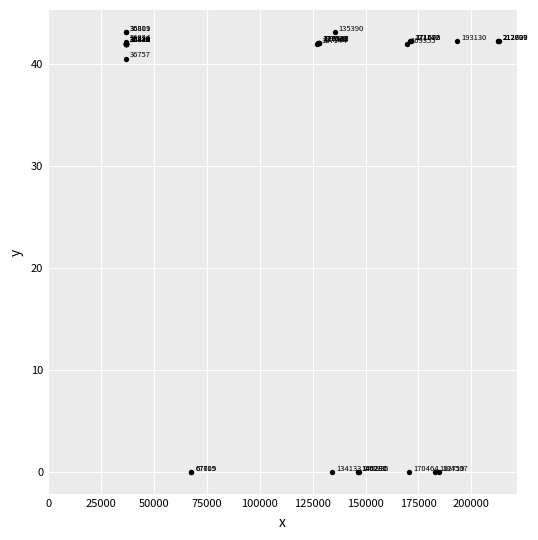

What Y value in the scatter plot is closest to 21?

40.5